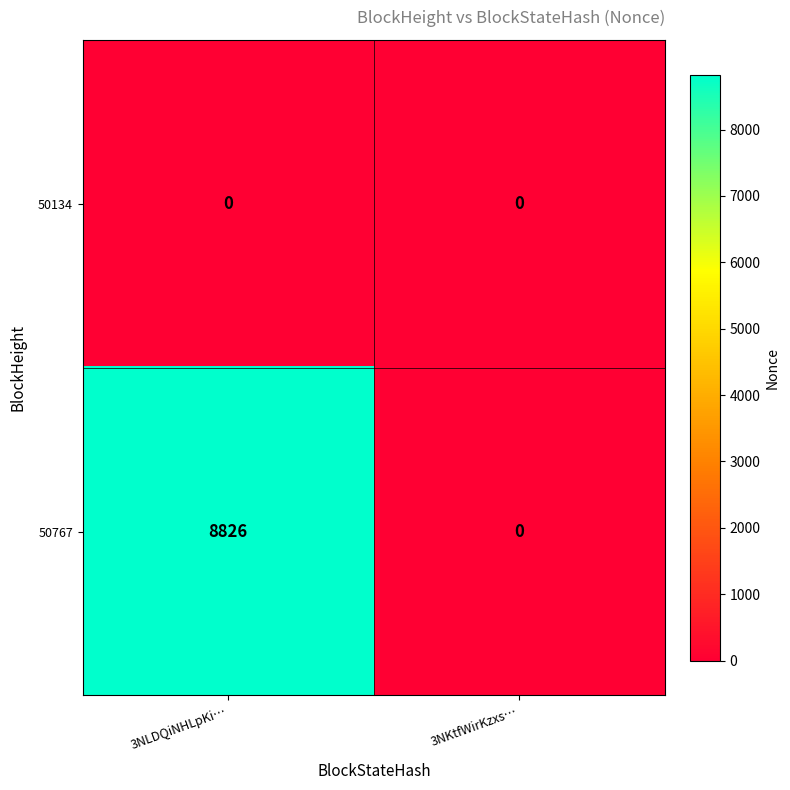

What is the greatest value displayed?

8826